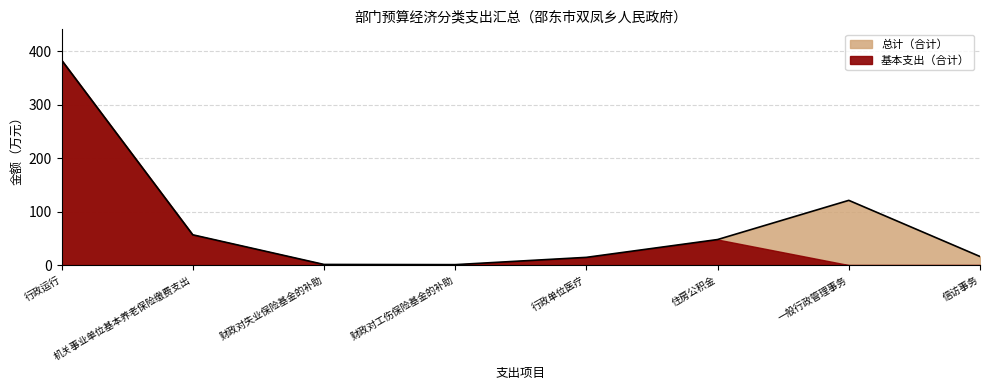

What is the sum of the values at 行政运行 and 住房公积金?

431.0